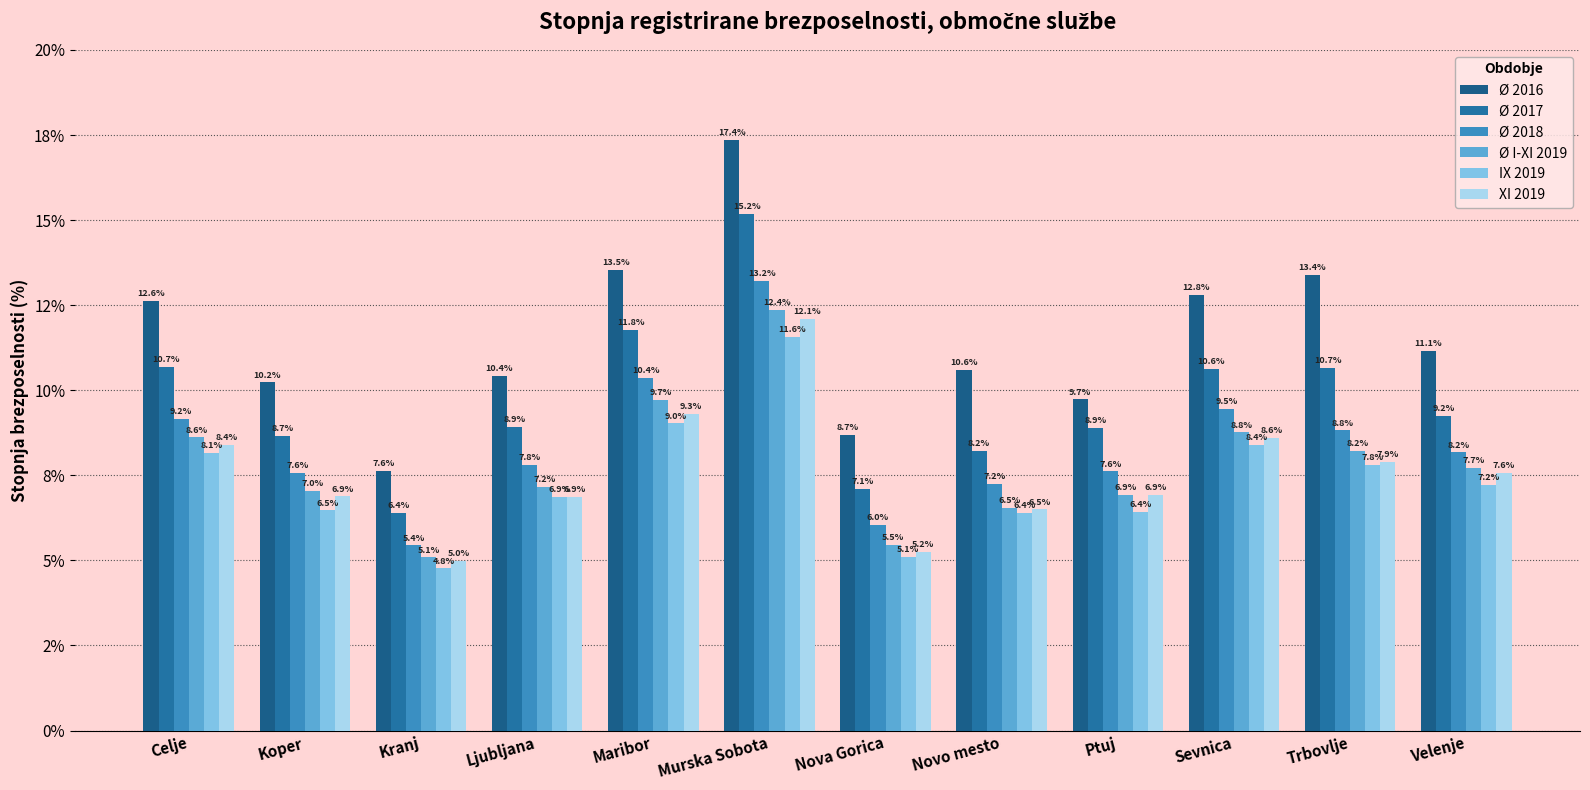

What is the average value of the Ø I-XI 2019 series?

7.8